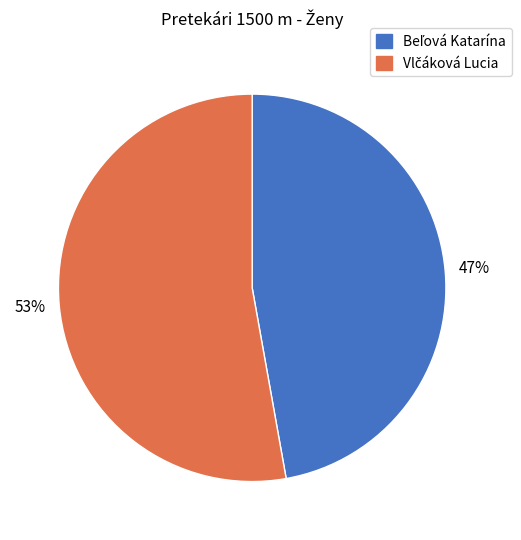

To the nearest percent, what is the difference between the largest and smallest slice percentages?

6%